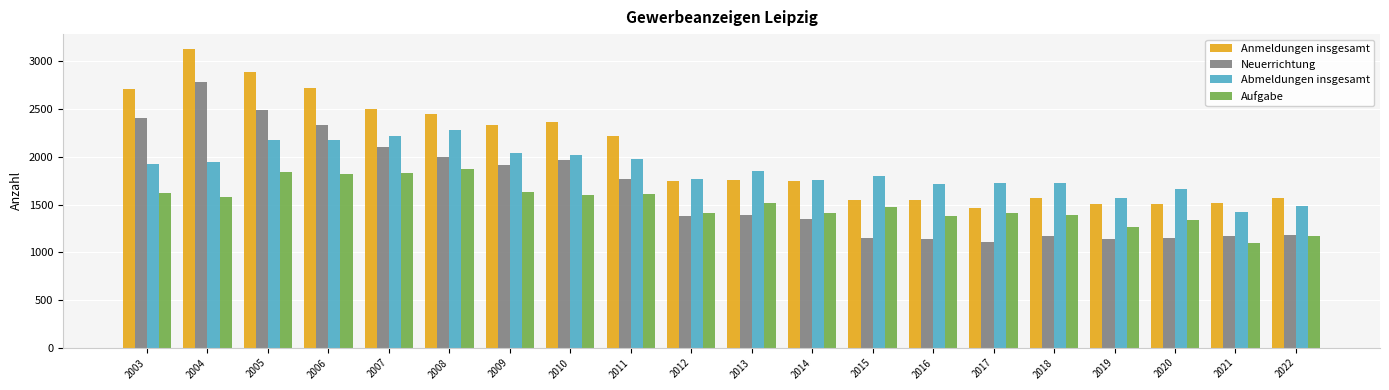

Which series changed the most between 2006 and 2022?

Anmeldungen insgesamt